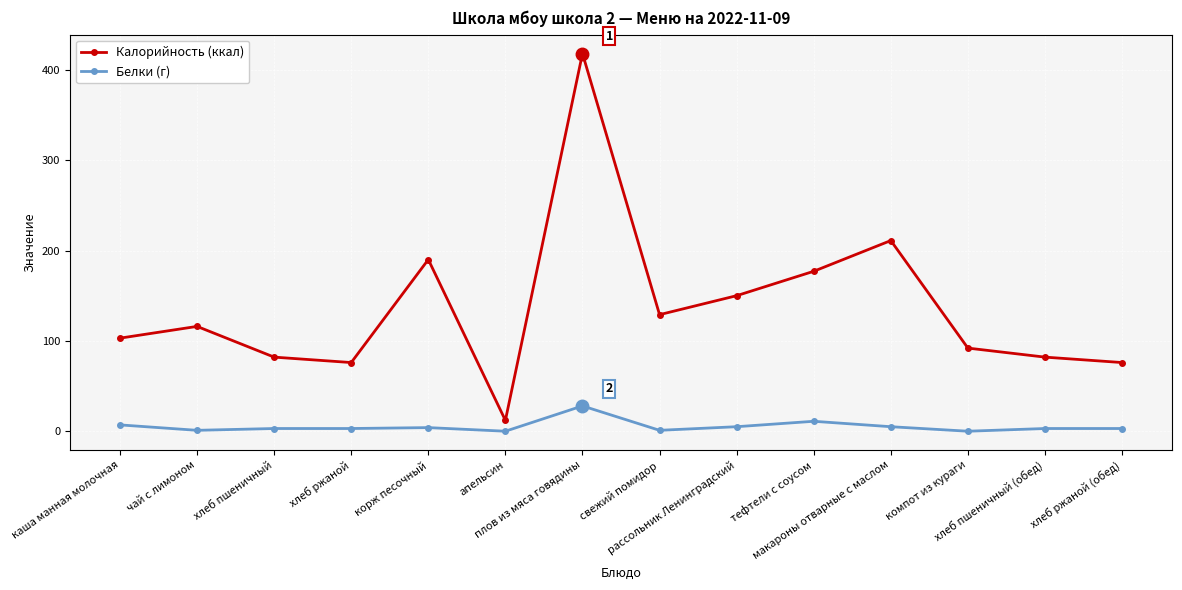

The Калорийность (ккал) series shows 129 at свежий помидор. True or false?

True